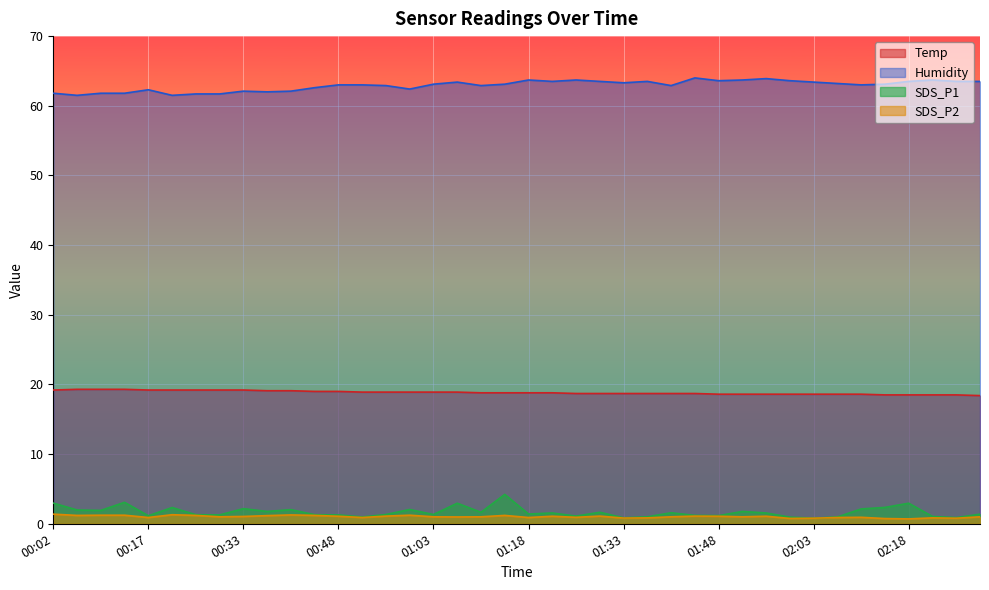

What is the difference between the SDS_P1 values at 01:55 and 01:10?

0.1